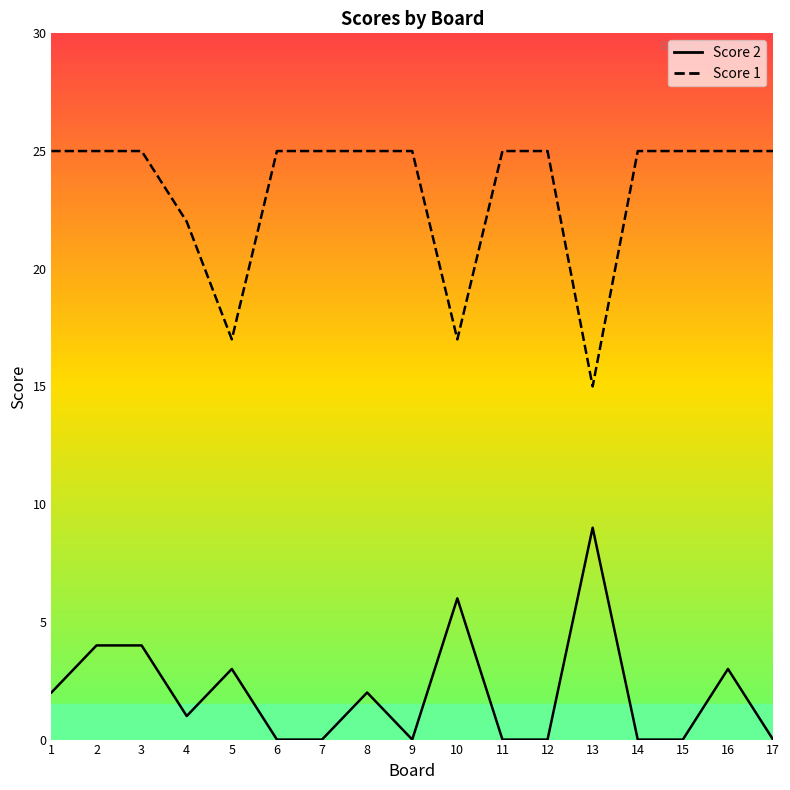

The value of Score 2 at 12 is 4. True or false?

False